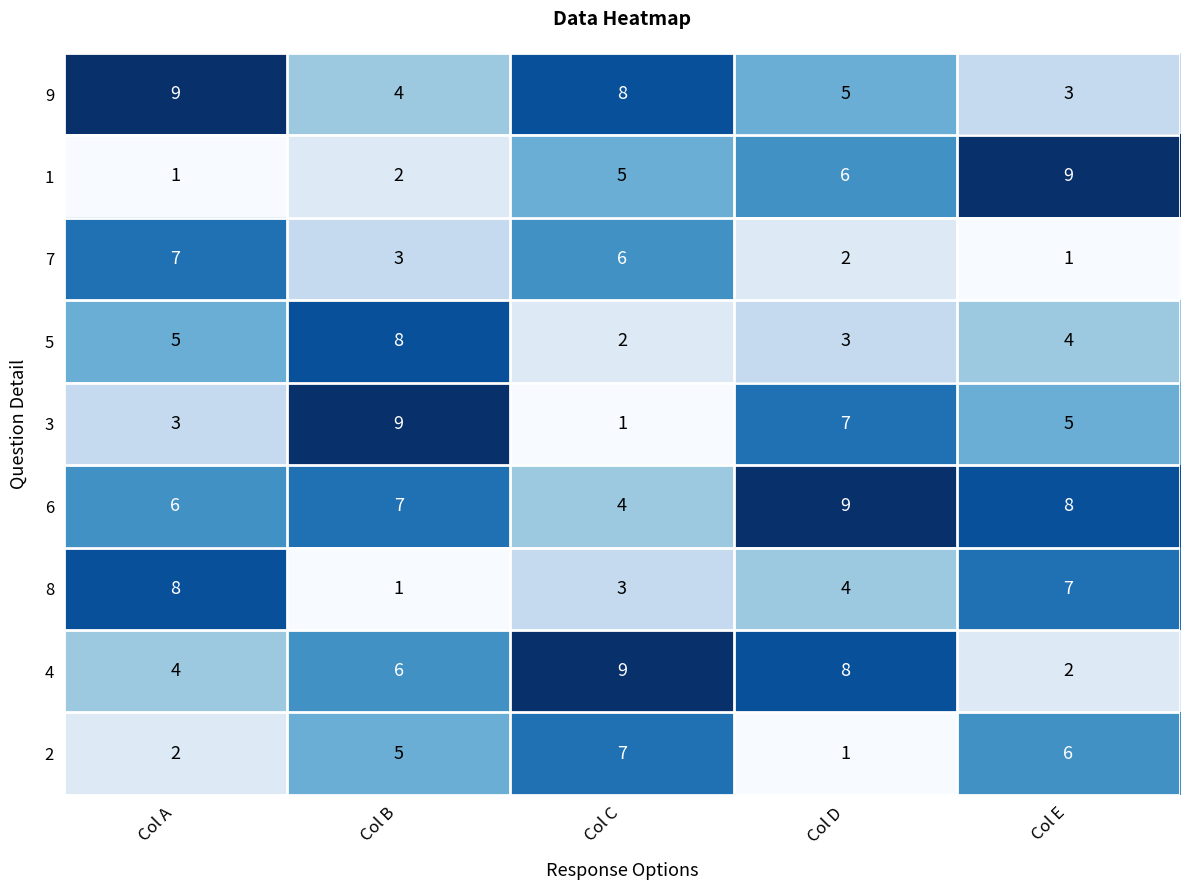

What is the maximum value shown in the chart?

9